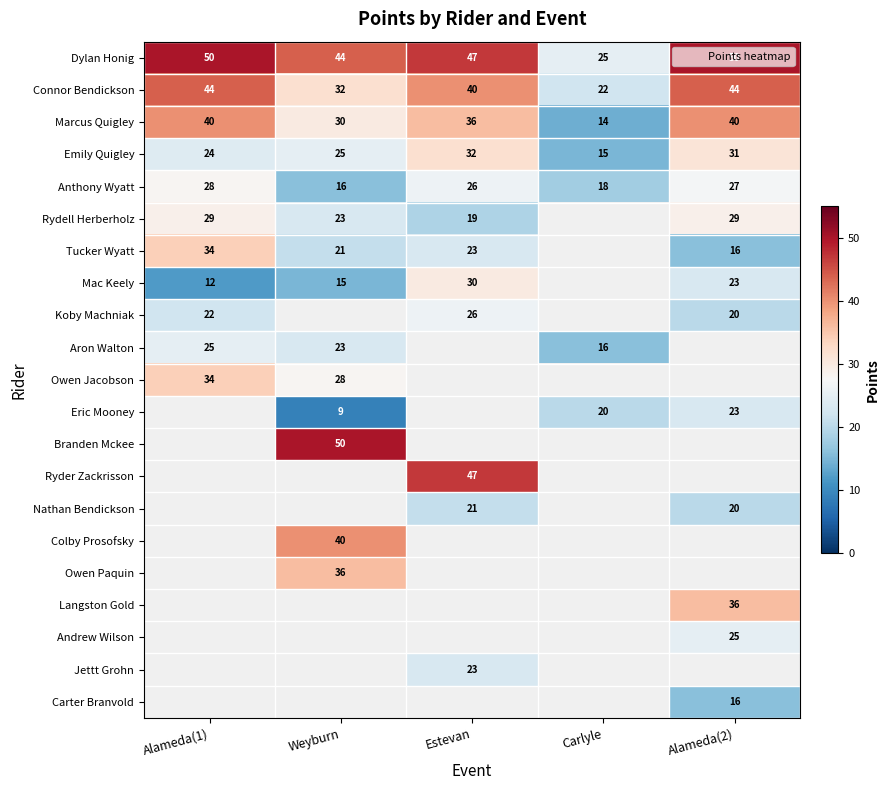

True or false: Carter Branvold has a value of 28.7 at Alameda(2).

False